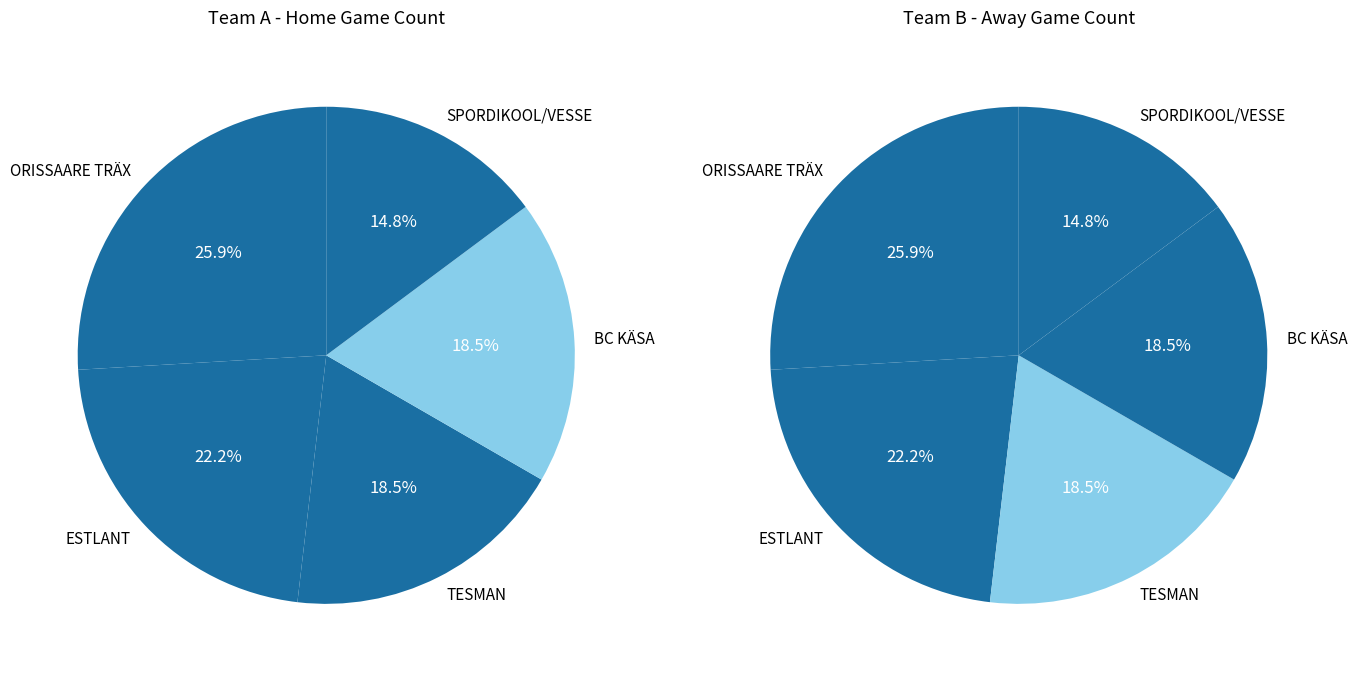

Which slice is the largest?

ORISSAARE TRÄX